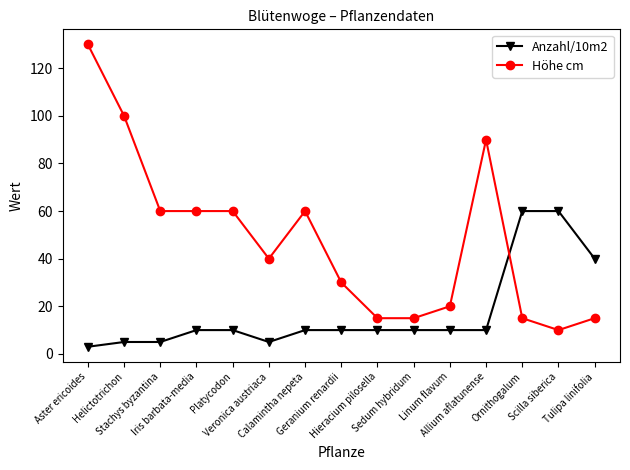

True or false: Höhe cm and Anzahl/10m2 cross at least once.

True